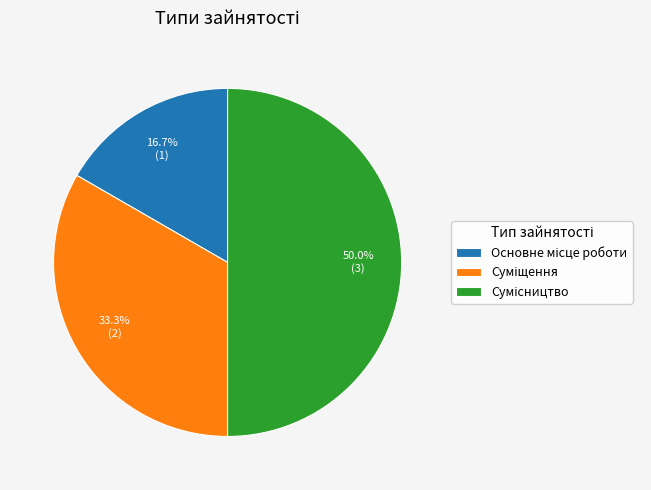

True or false: Суміщення accounts for 33% of the total.

True